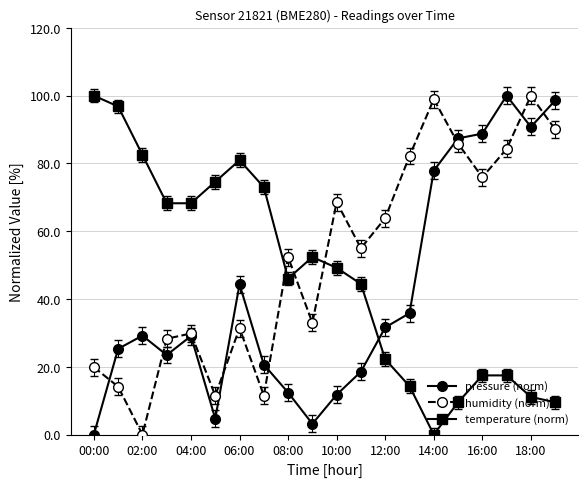

What are all the series names shown in the legend?

pressure (norm), humidity (norm), temperature (norm)